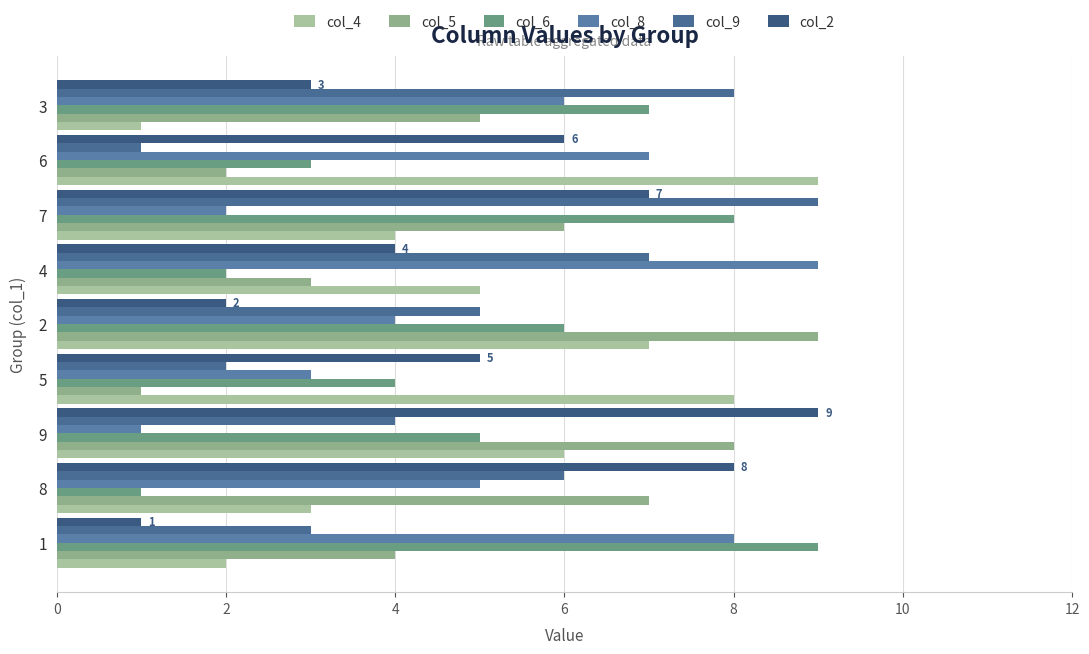

How many data points in col_2 are less than 5?

4